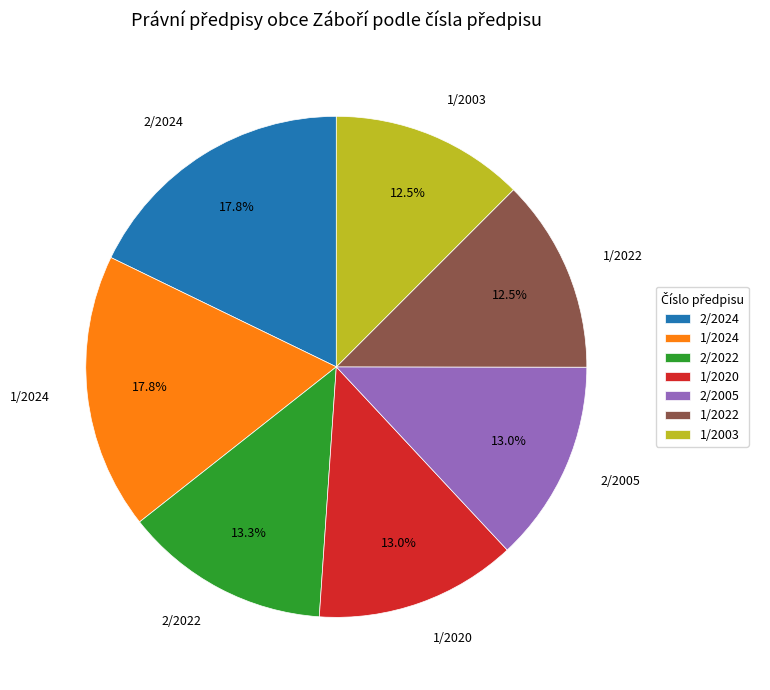

The 2/2024 slice represents 24% of the pie. True or false?

False